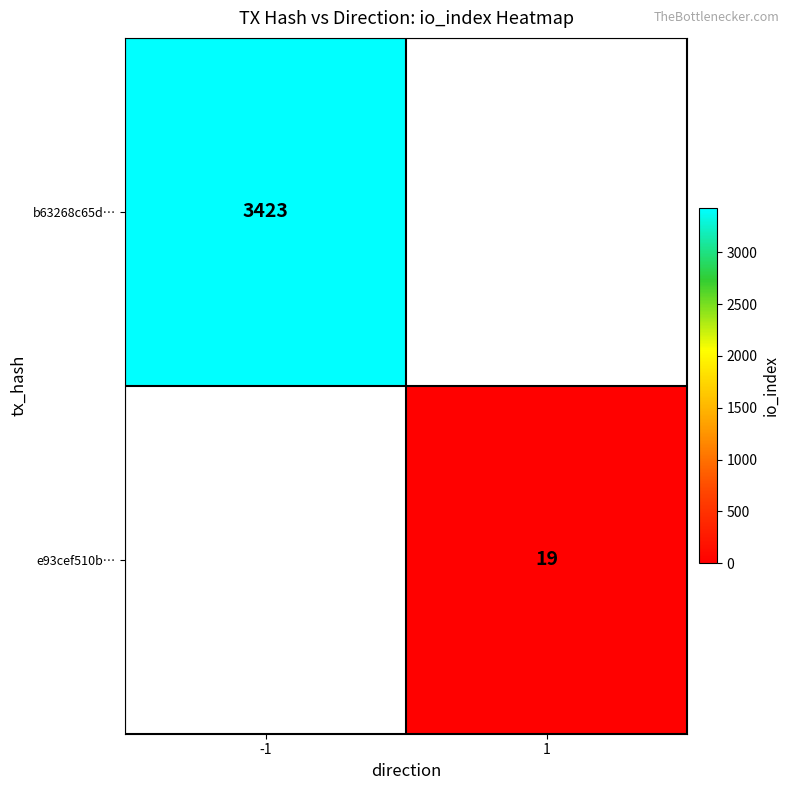

What is the total value across all series at -1?

3423